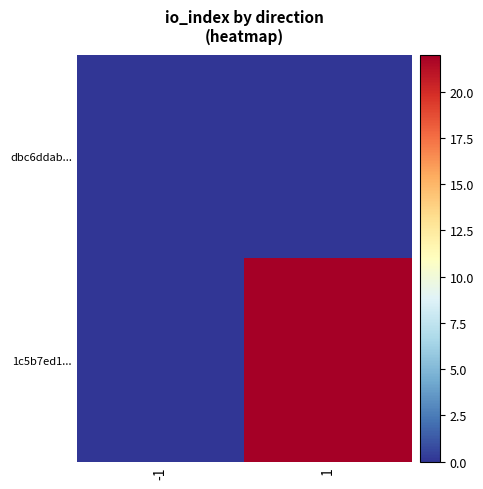

Which series has the widest spread of values?

1c5b7ed1...